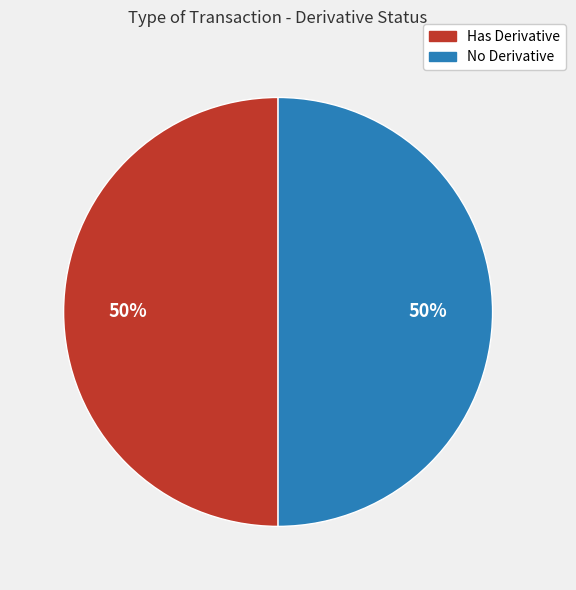

How many slices are in this pie chart?

2